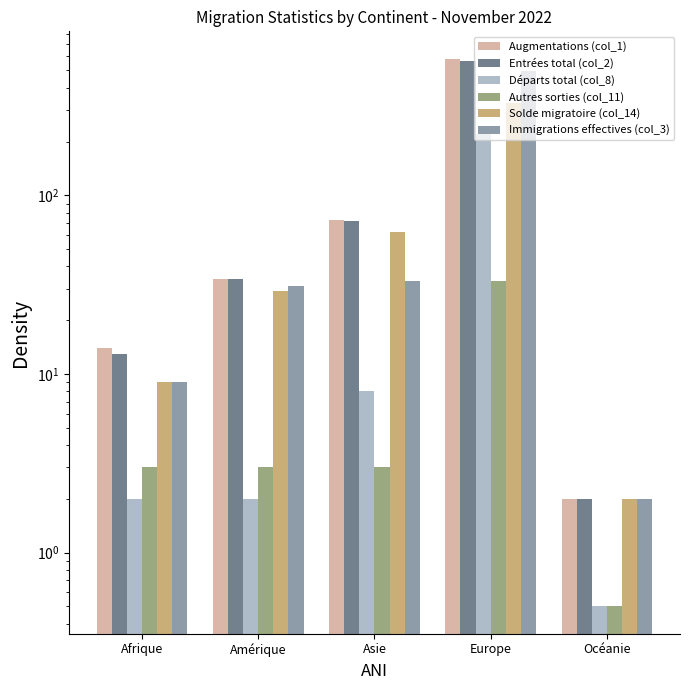

What is the value of the Entrées total (col_2) bar at the 3rd from the left?

72.0